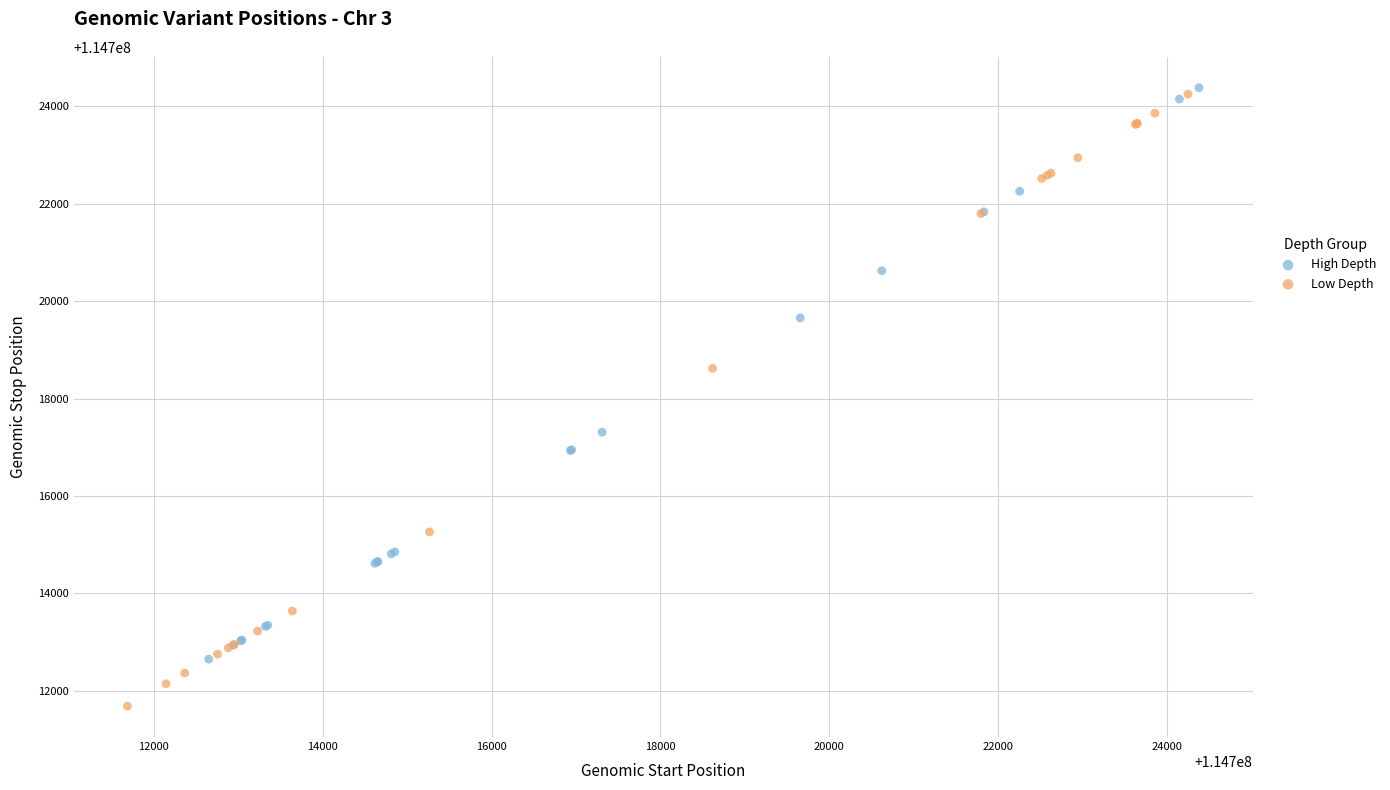

What are all the series names shown in the legend?

High Depth, Low Depth